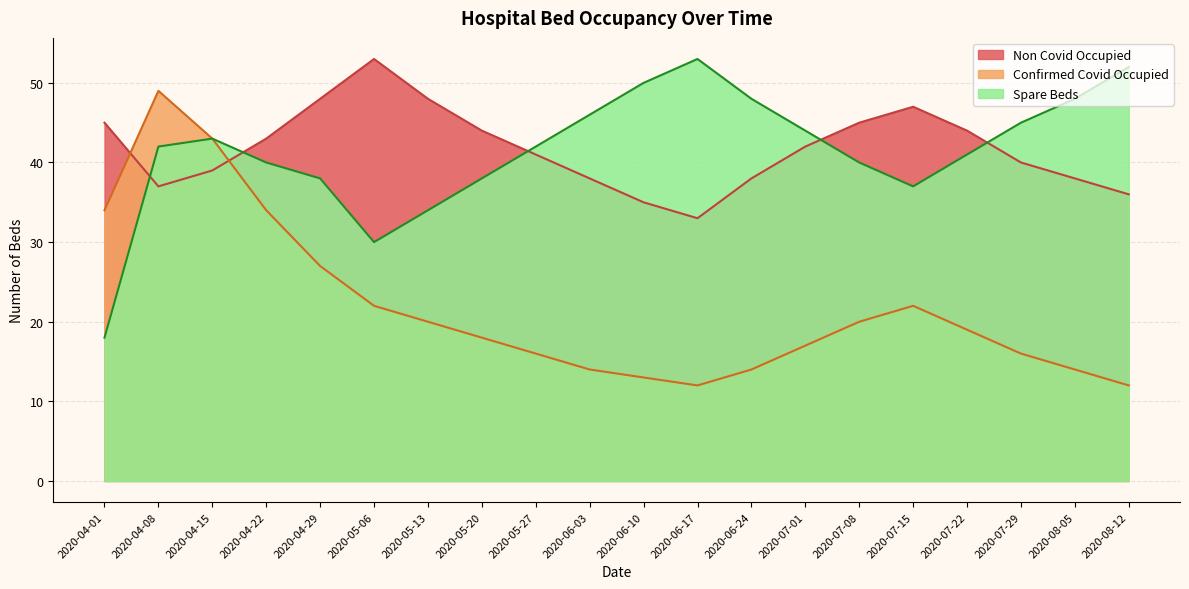

True or false: Non Covid Occupied has a value of 44 at 2020-06-17.

False